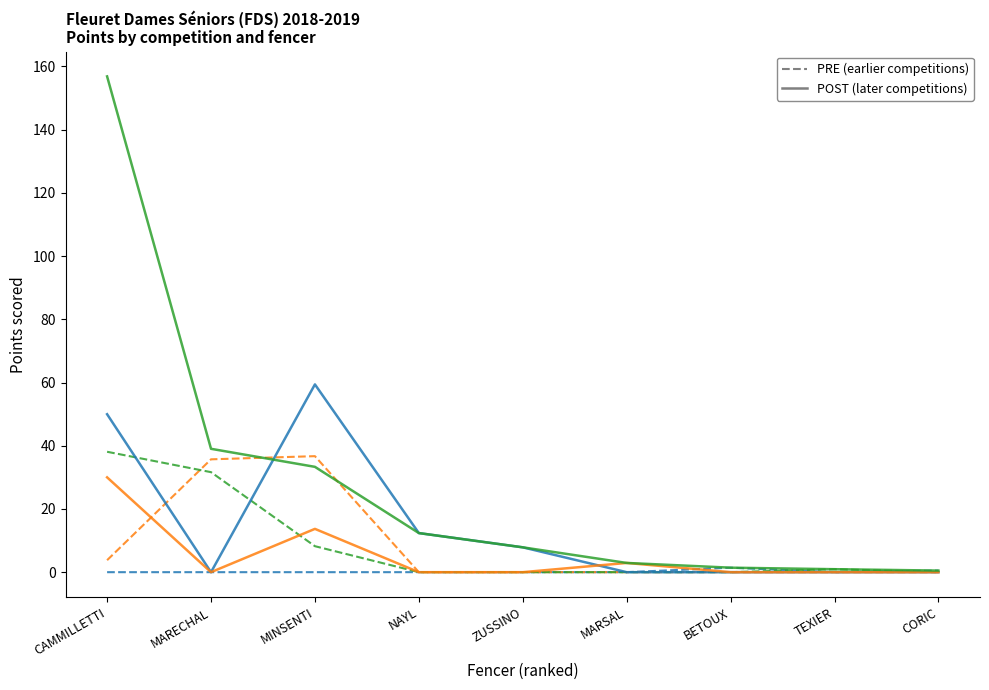

What is the spread (max minus min) of values at MINSENTI?

59.4